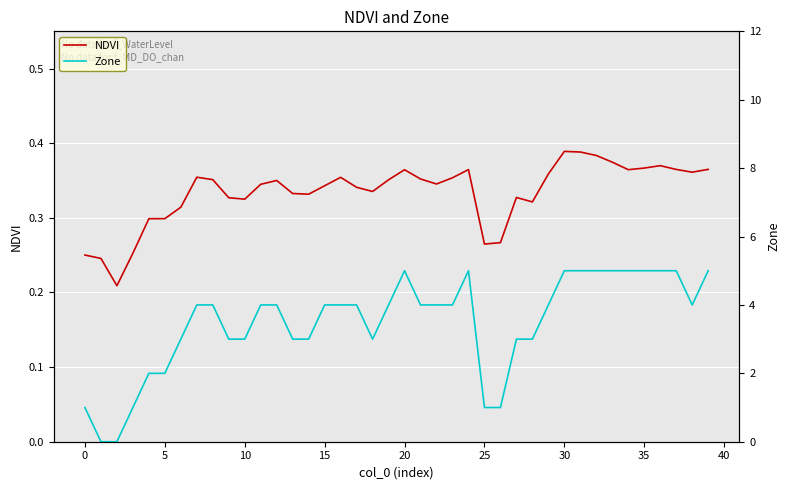

Is the value of NDVI at 36 greater than the value of Zone at 30?

No